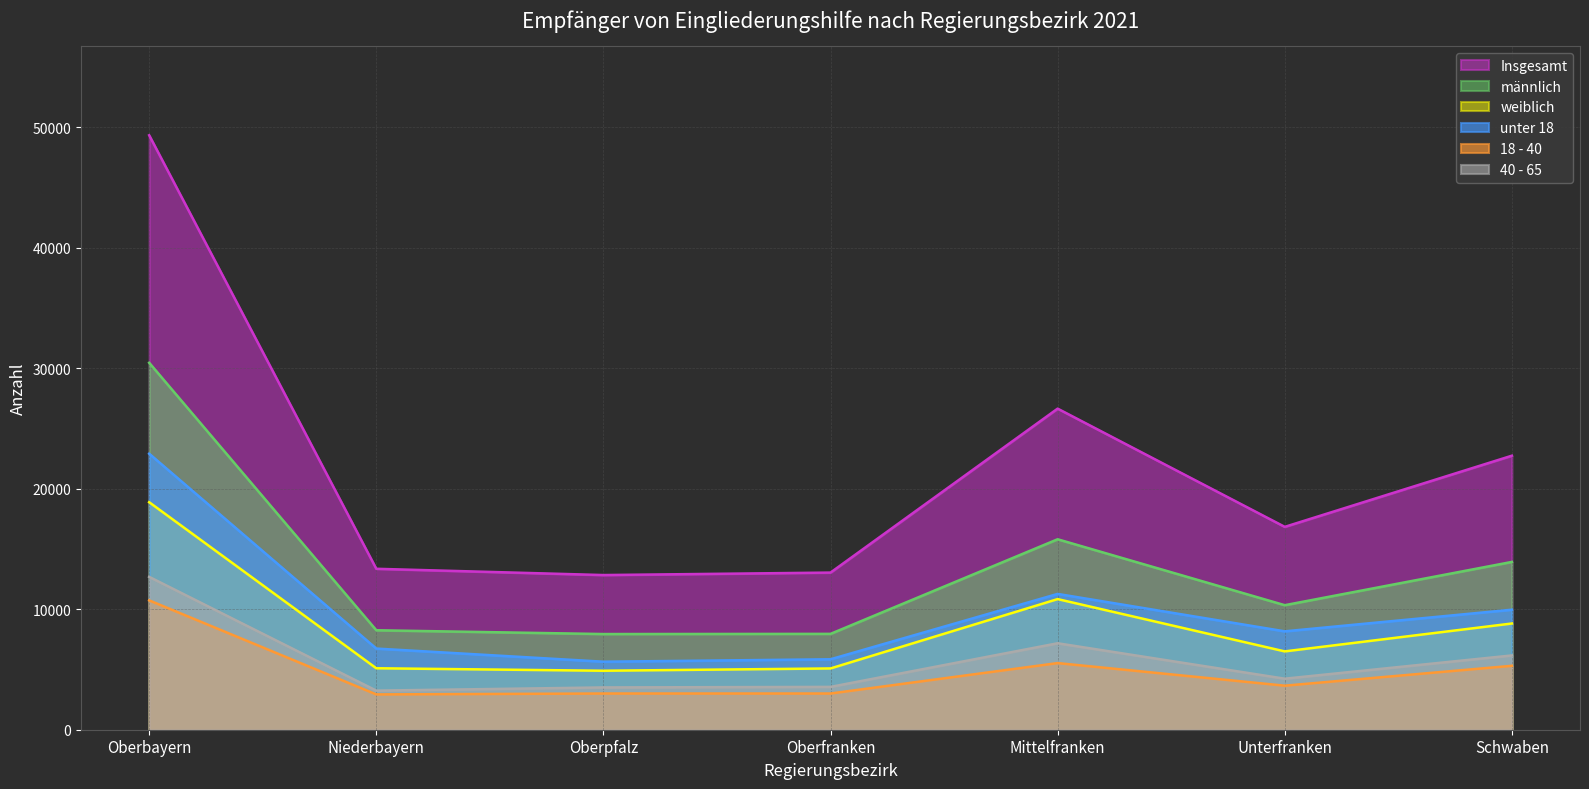

What is the sum of all Insgesamt values?

154780